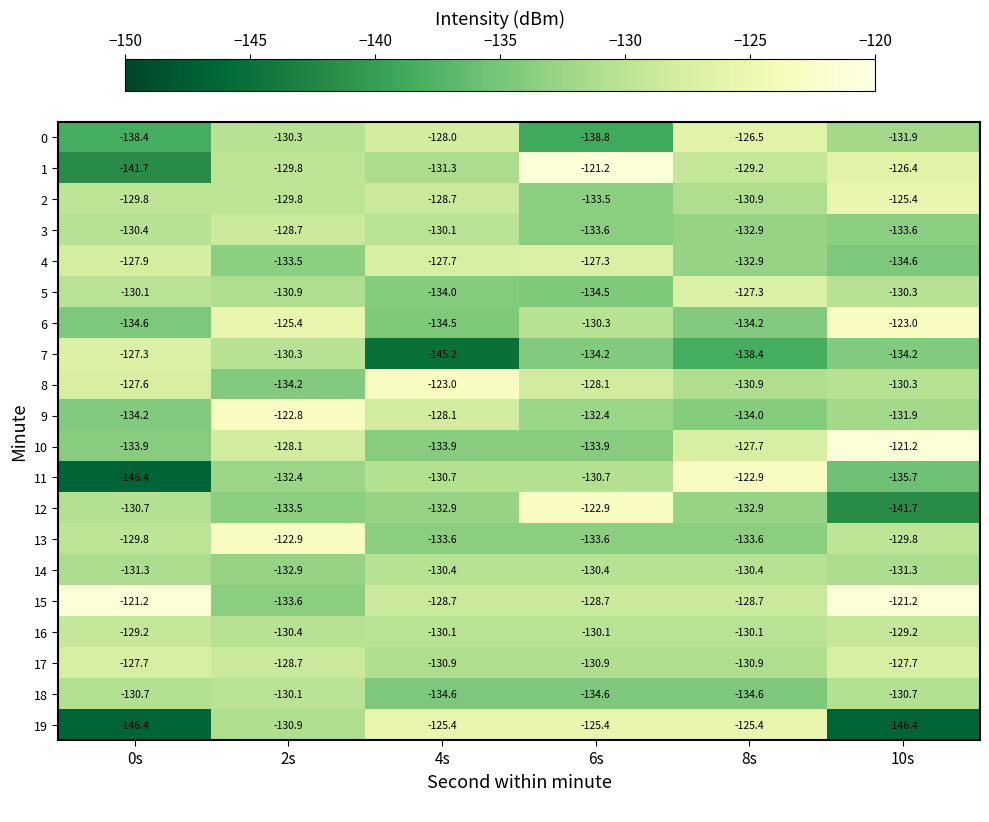

Which series has the largest range (max minus min)?

11